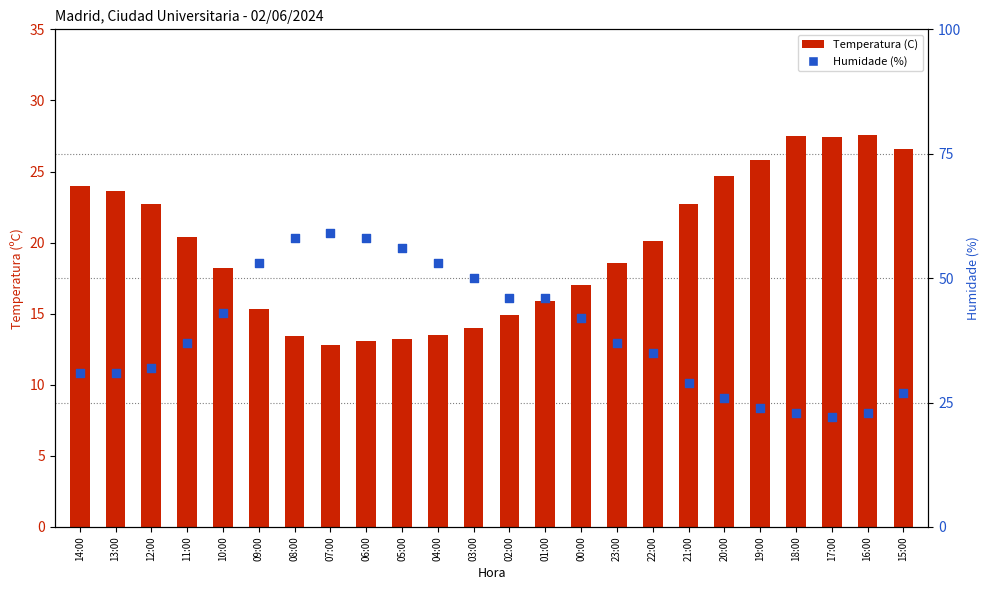

What are all the series names shown in the legend?

Temperatura (C), Humidade (%)